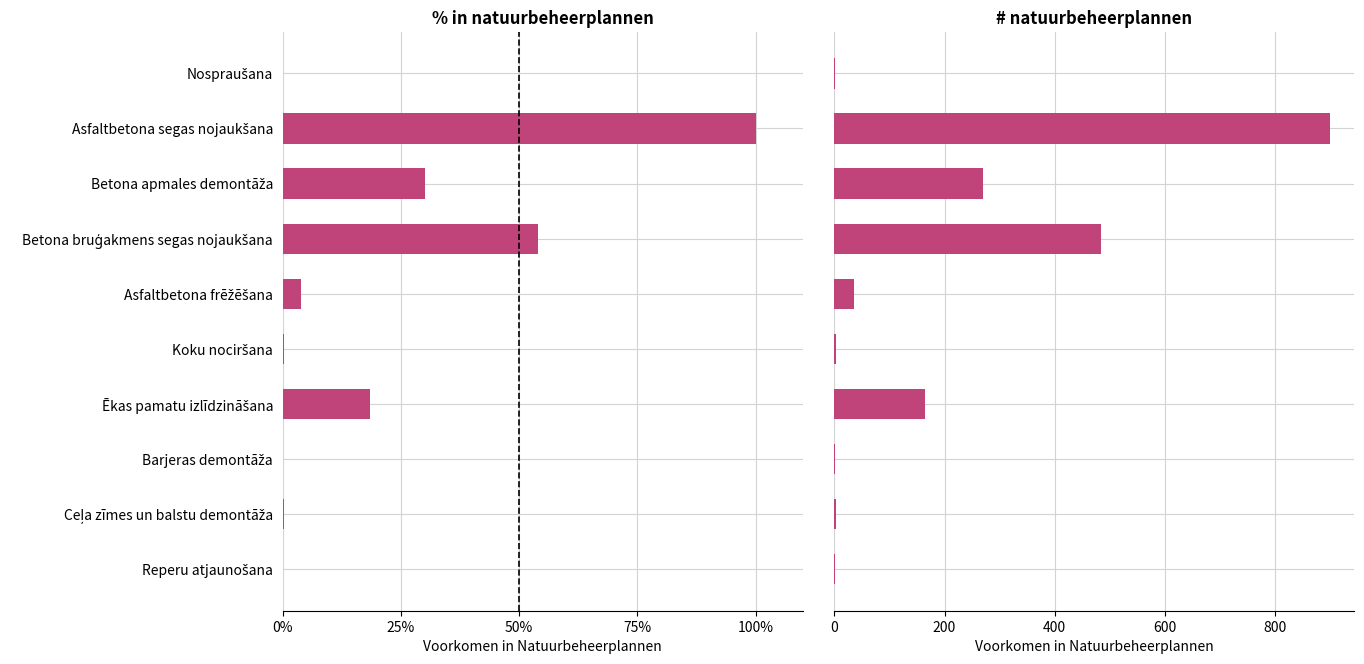

What is the sum of all % Daudzums values?

206.9